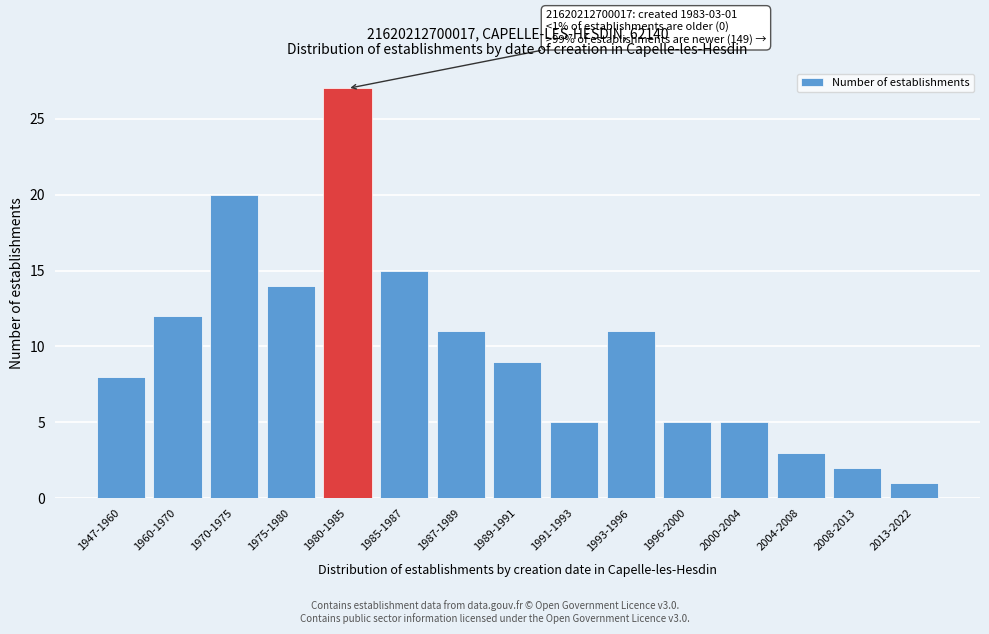

Reading right to left, extract all data points from this chart.

2013-2022=1	2008-2013=2	2004-2008=3	2000-2004=5	1996-2000=5	1993-1996=11	1991-1993=5	1989-1991=9	1987-1989=11	1985-1987=15	1980-1985=27	1975-1980=14	1970-1975=20	1960-1970=12	1947-1960=8